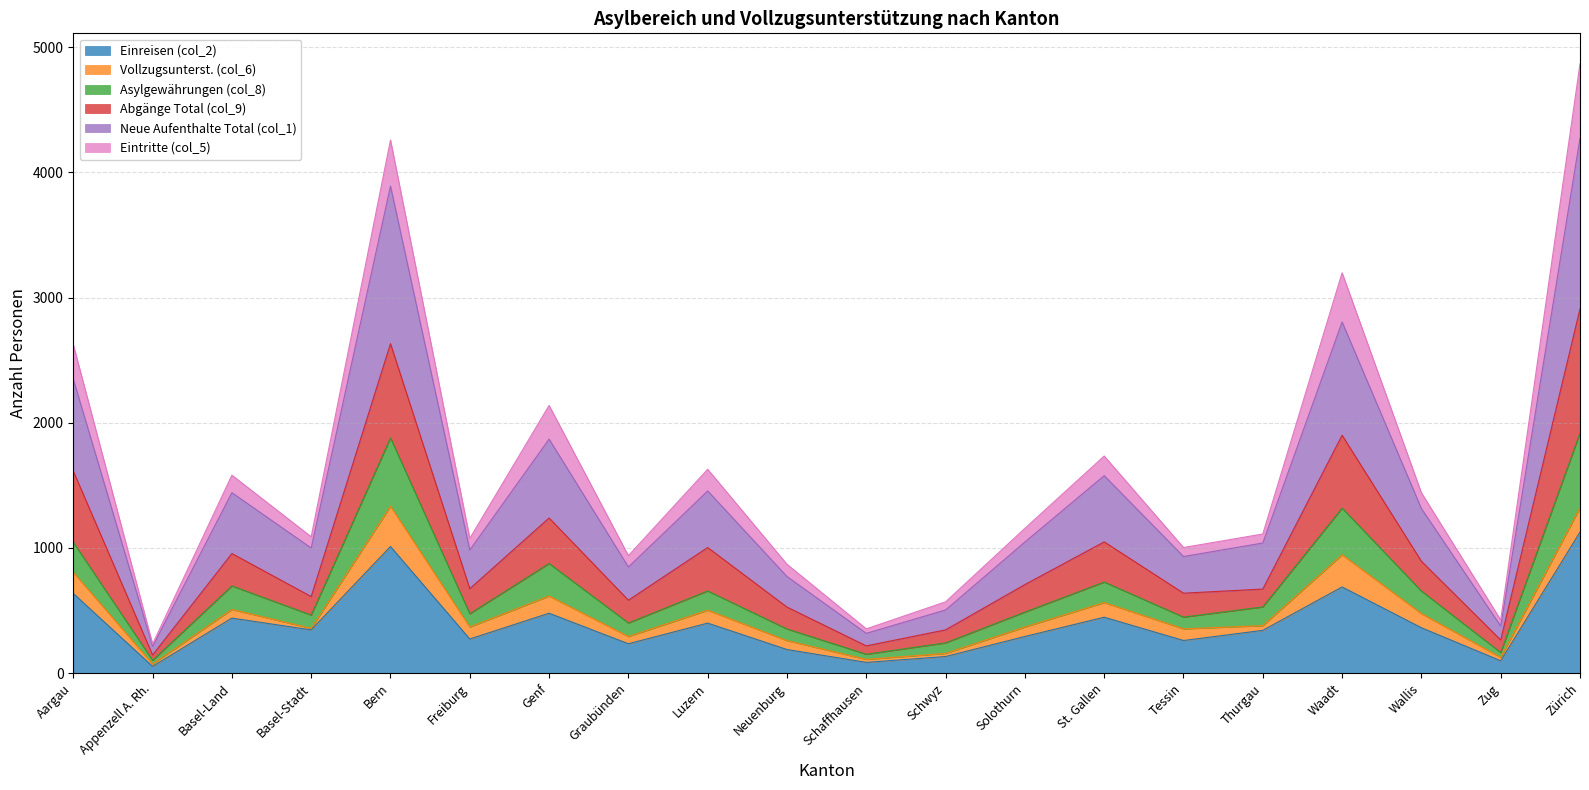

List the labels in order of Einreisen (col_2) value, smallest first.

Appenzell A. Rh., Schaffhausen, Zug, Schwyz, Neuenburg, Graubünden, Tessin, Freiburg, Solothurn, Thurgau, Basel-Stadt, Wallis, Luzern, Basel-Land, St. Gallen, Genf, Aargau, Waadt, Bern, Zürich